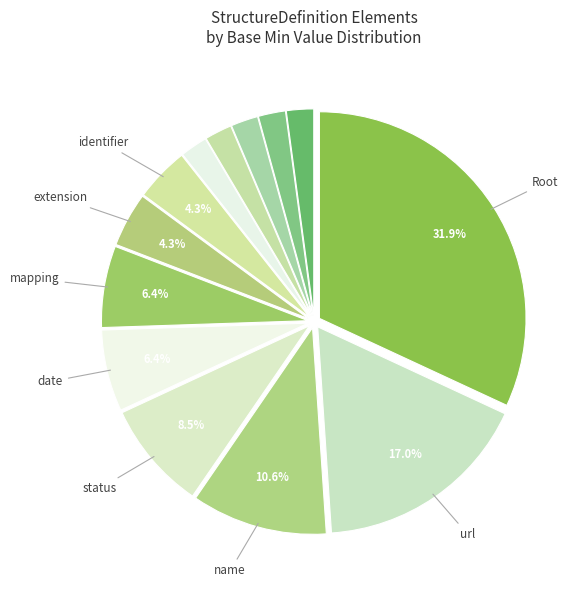

Count the number of slices in the pie.

13